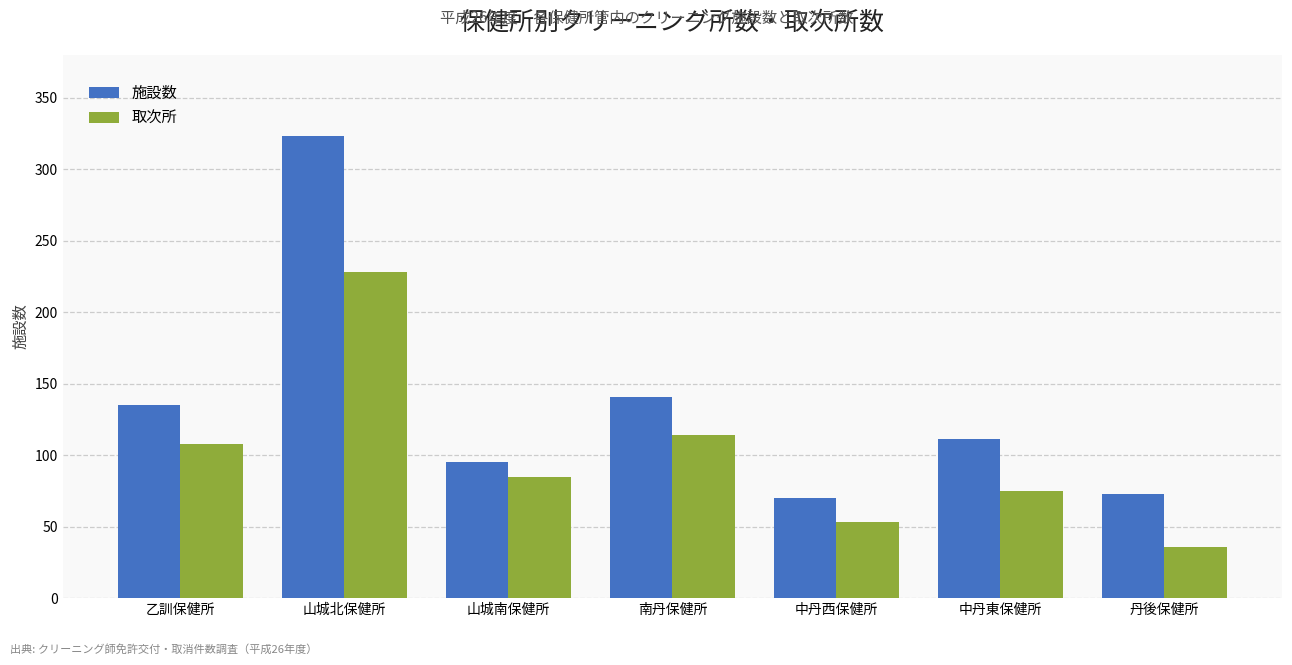

At which category does the chart reach its minimum across all series?

丹後保健所